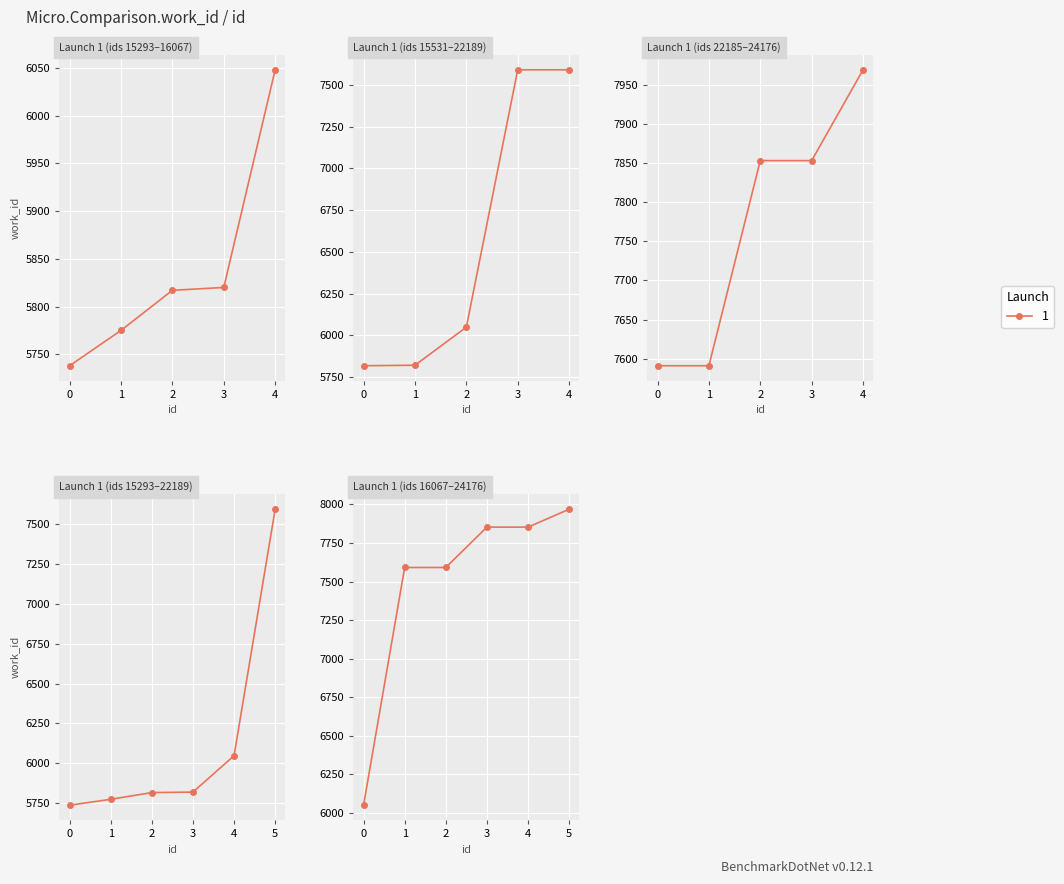

What is the value of the 5th point from the left?

6048